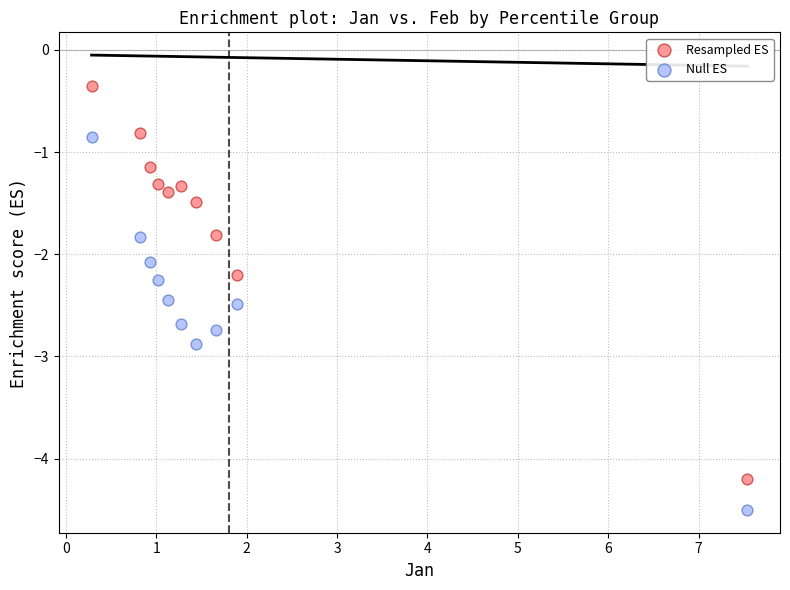

What is the X range (max minus min) for the scatter plot?

7.3